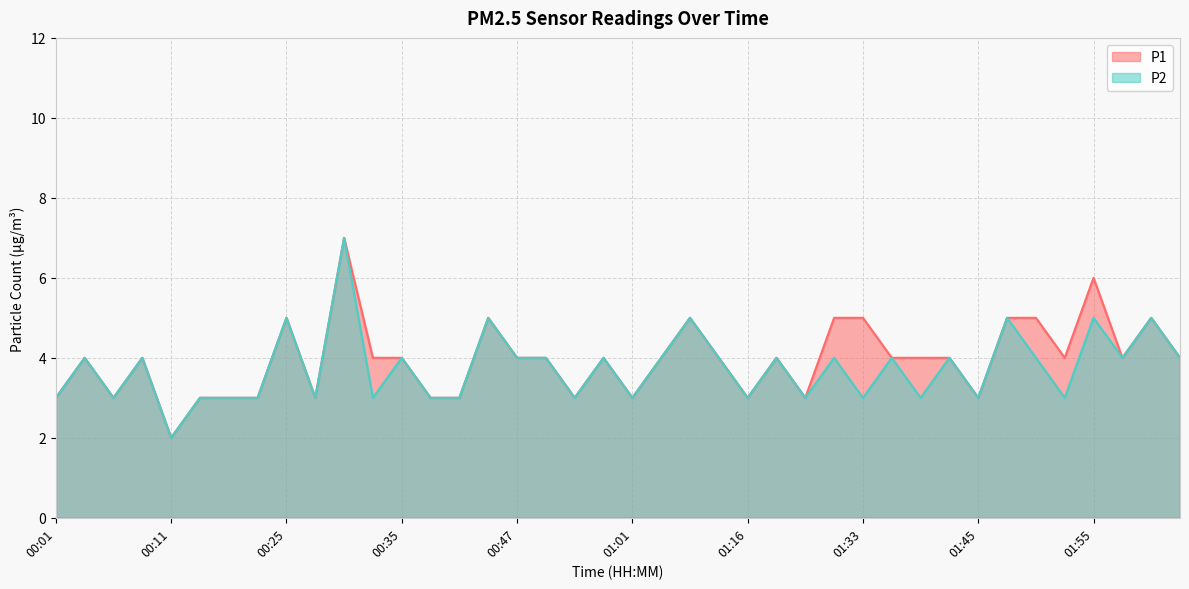

Which series changed the most between 01:40 and 01:52?

P1